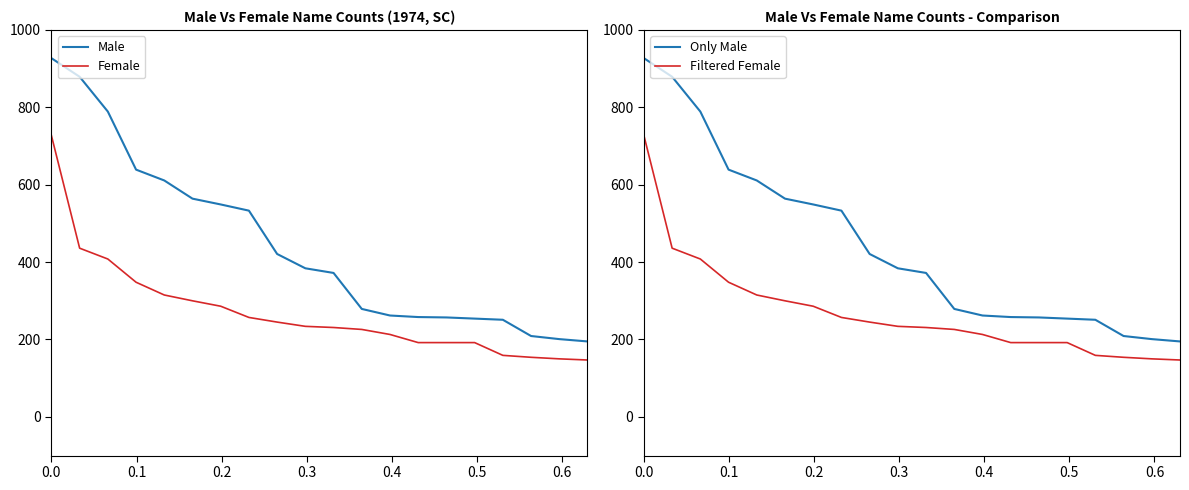

The value of Female at 0.4 is 541. True or false?

False